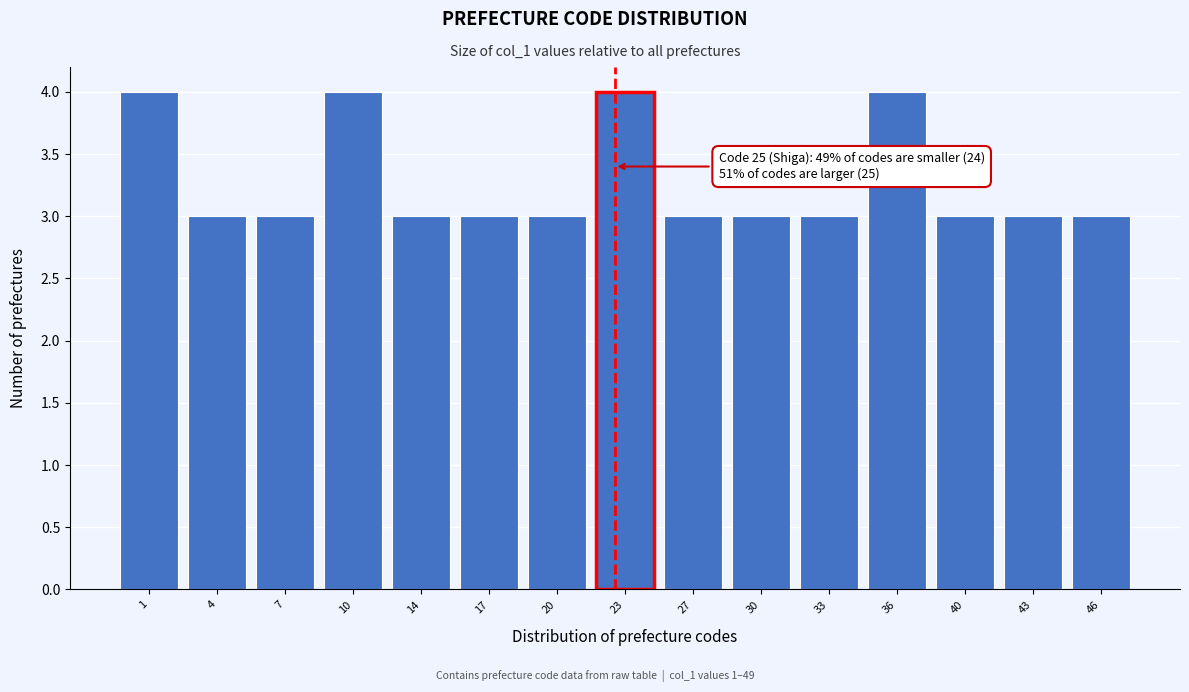

Reading left to right, extract all data points from this chart.

4	3	3	4	3	3	3	4	3	3	3	4	3	3	3